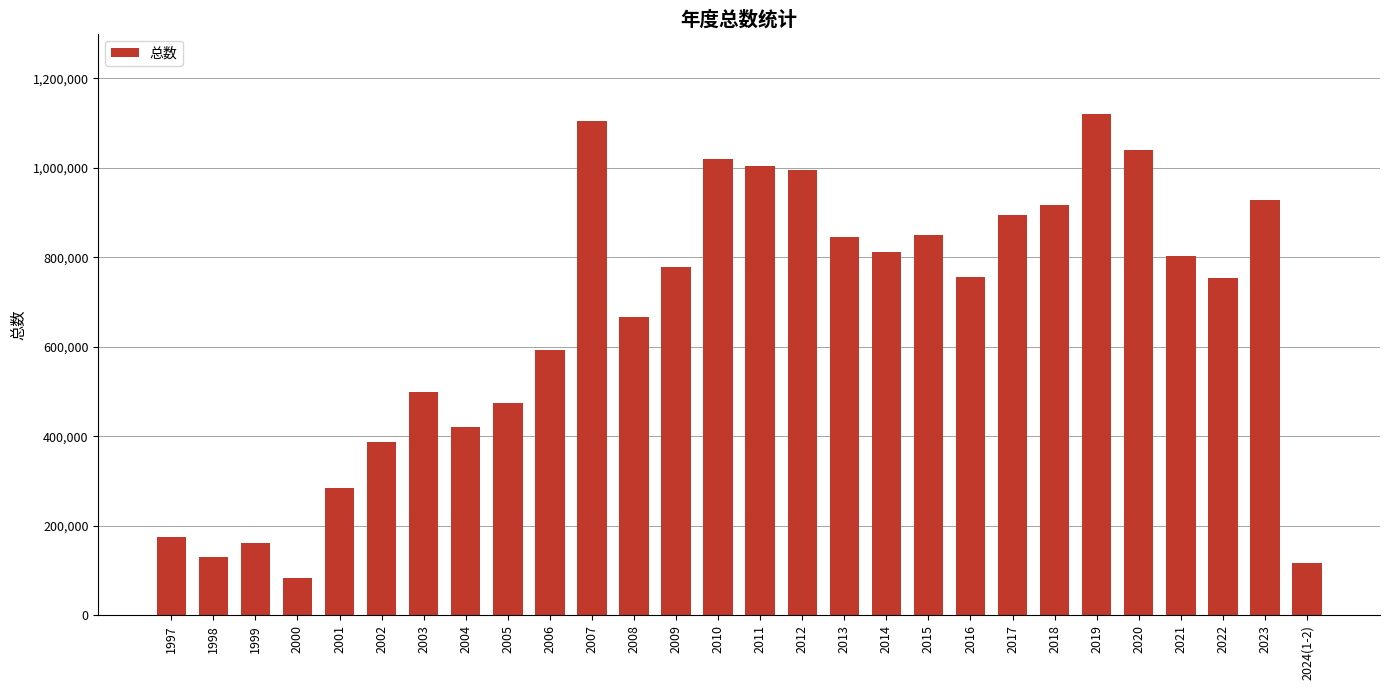

True or false: the data shows 35775 at 2000.

False